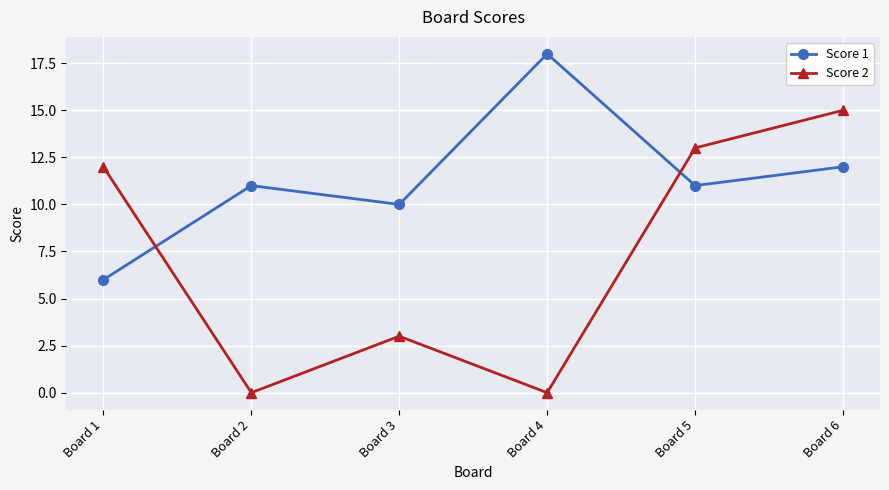

Is this an area chart (filled region under the line)?

No